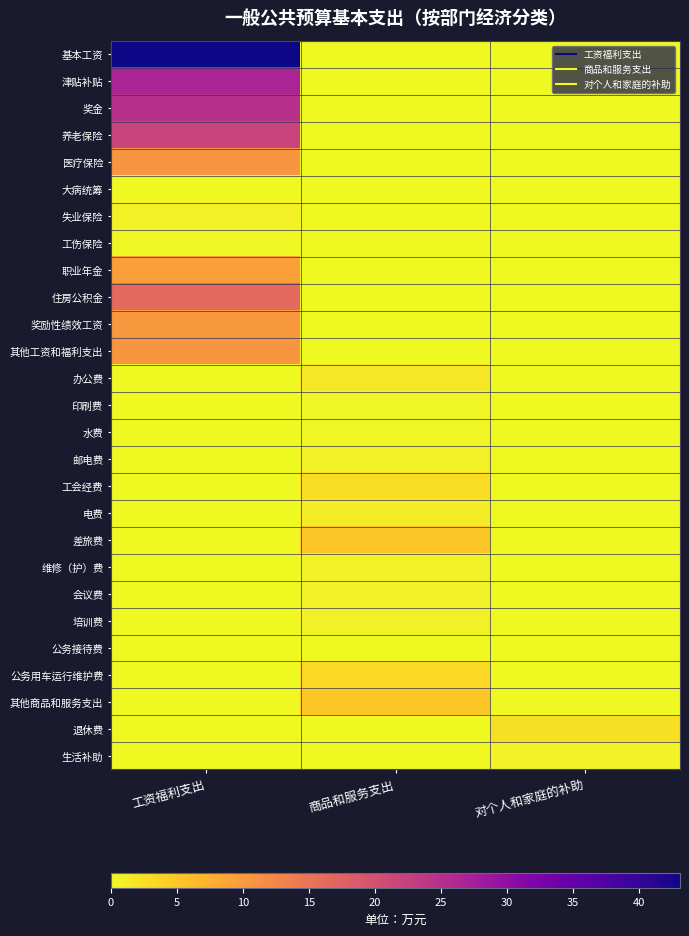

What is the total value across all series at 工资福利支出?

175.0